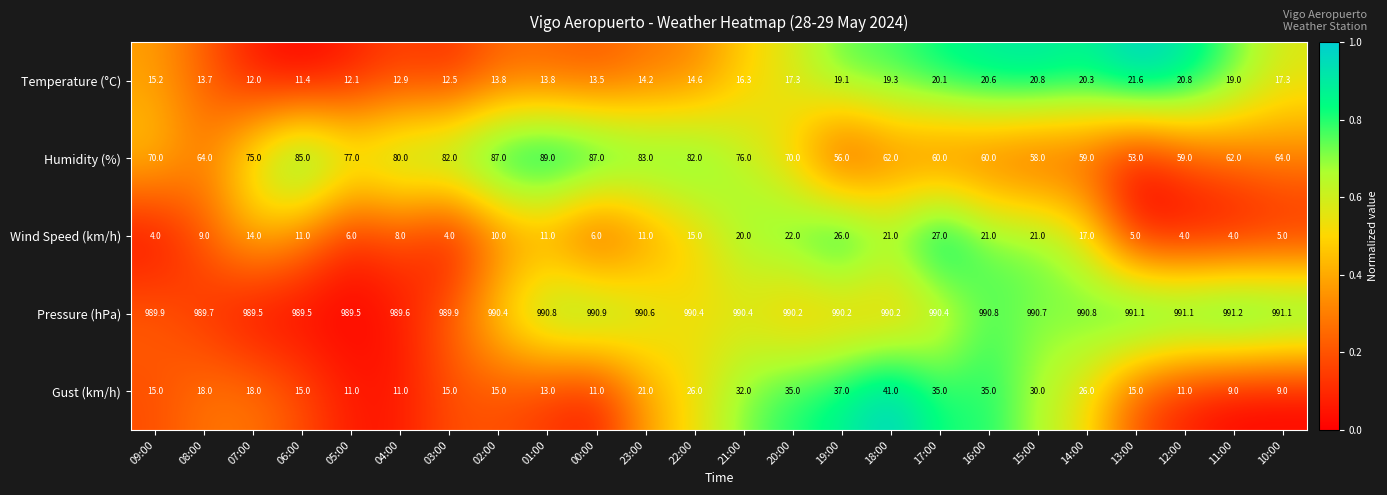

What is the spread (max minus min) of values at 14:00?

973.8